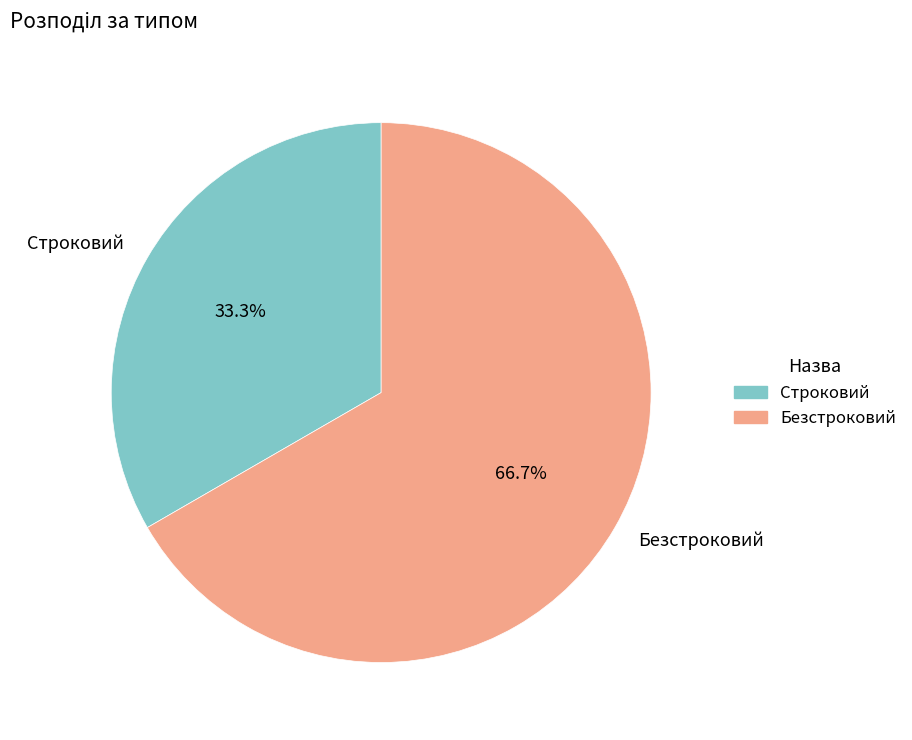

Which slice is the smallest?

Строковий